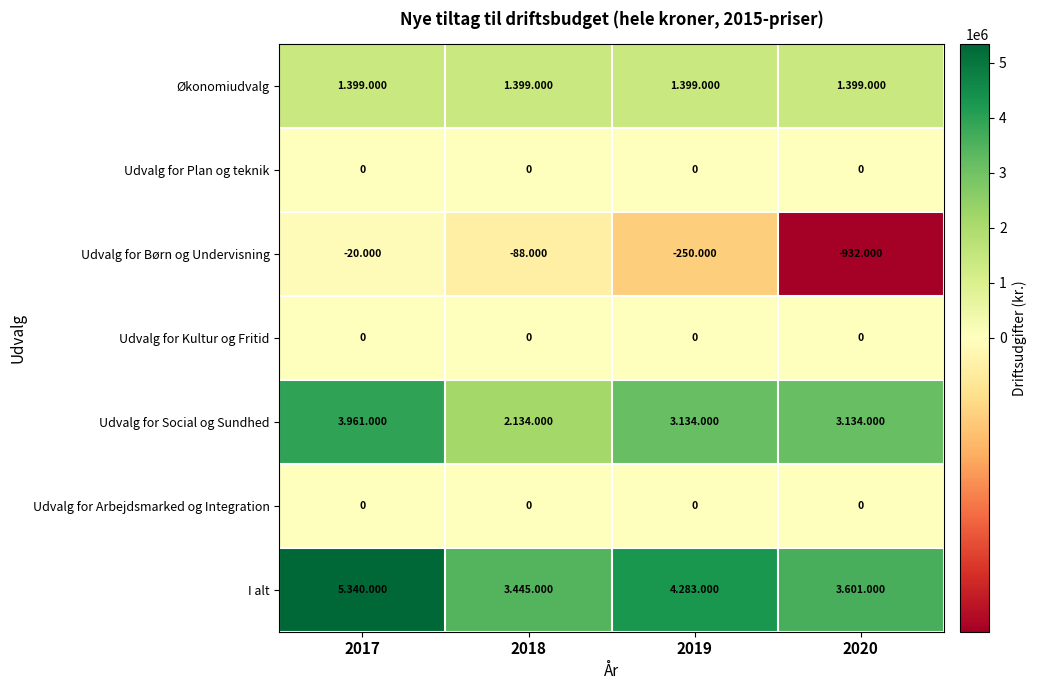

Is the value of Udvalg for Arbejdsmarked og Integration at 2019 greater than the value of Udvalg for Børn og Undervisning at 2019?

Yes